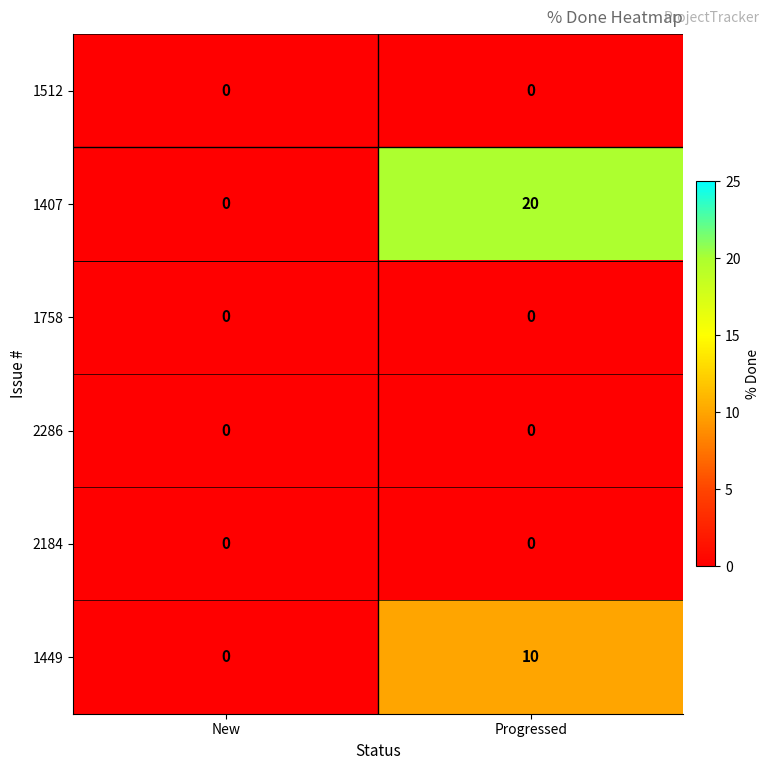

Which series has the widest spread of values?

1407